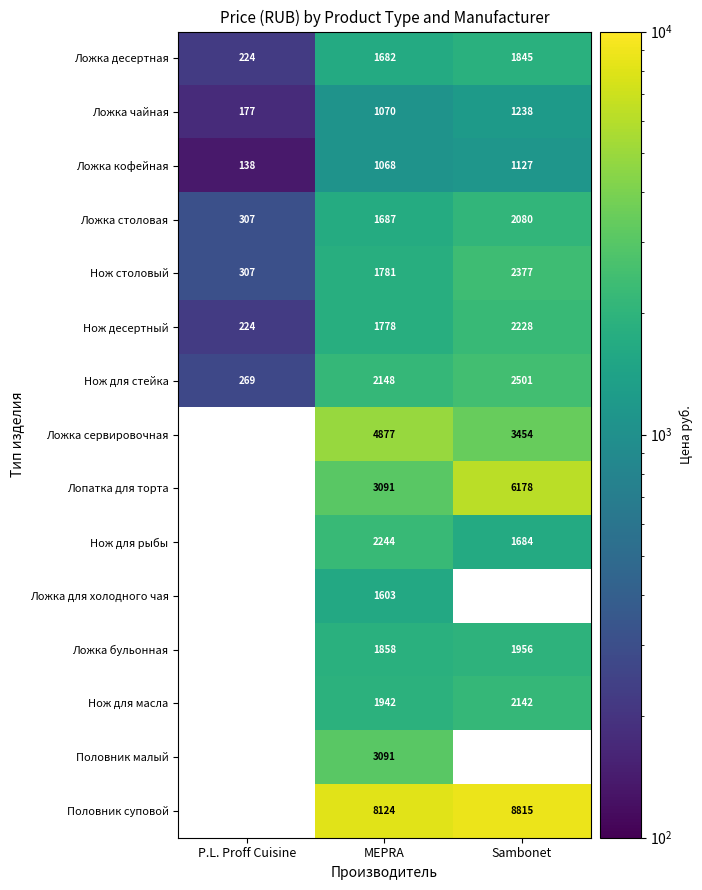

What is the spread (max minus min) of values at MEPRA?

7056